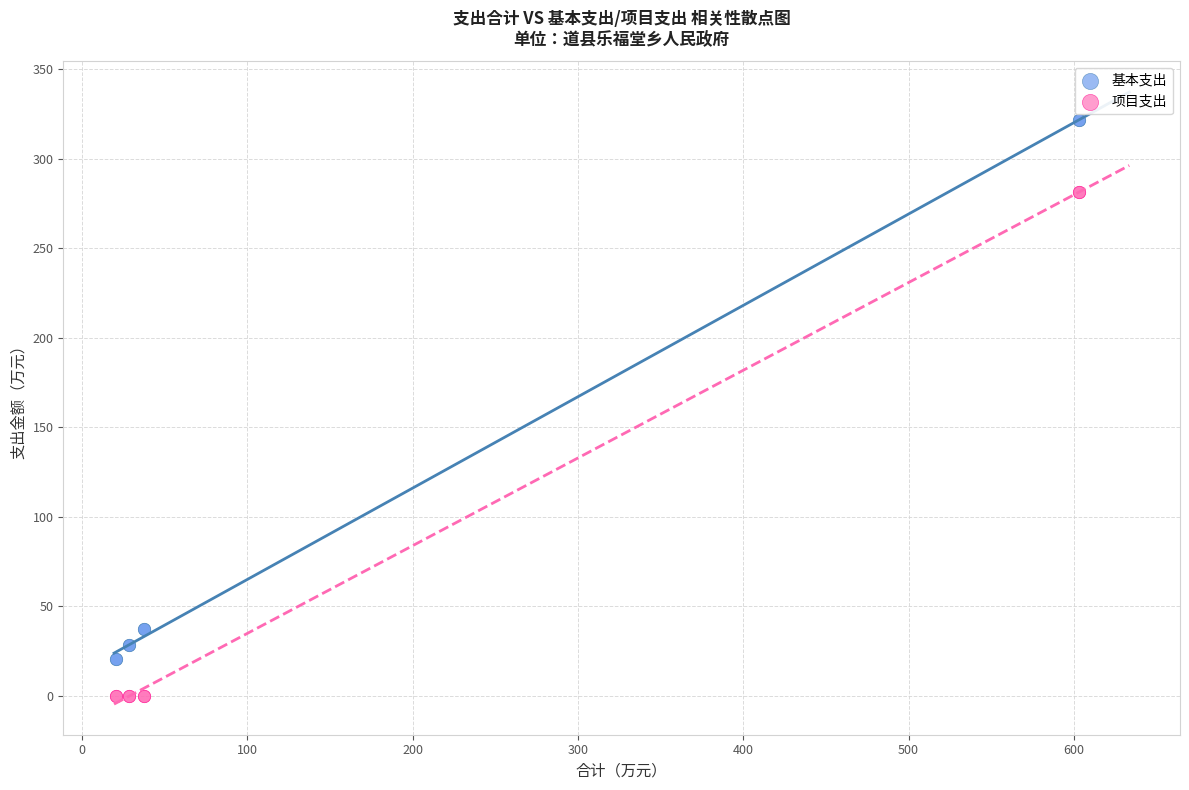

Which series has the largest Y range (max minus min)?

基本支出